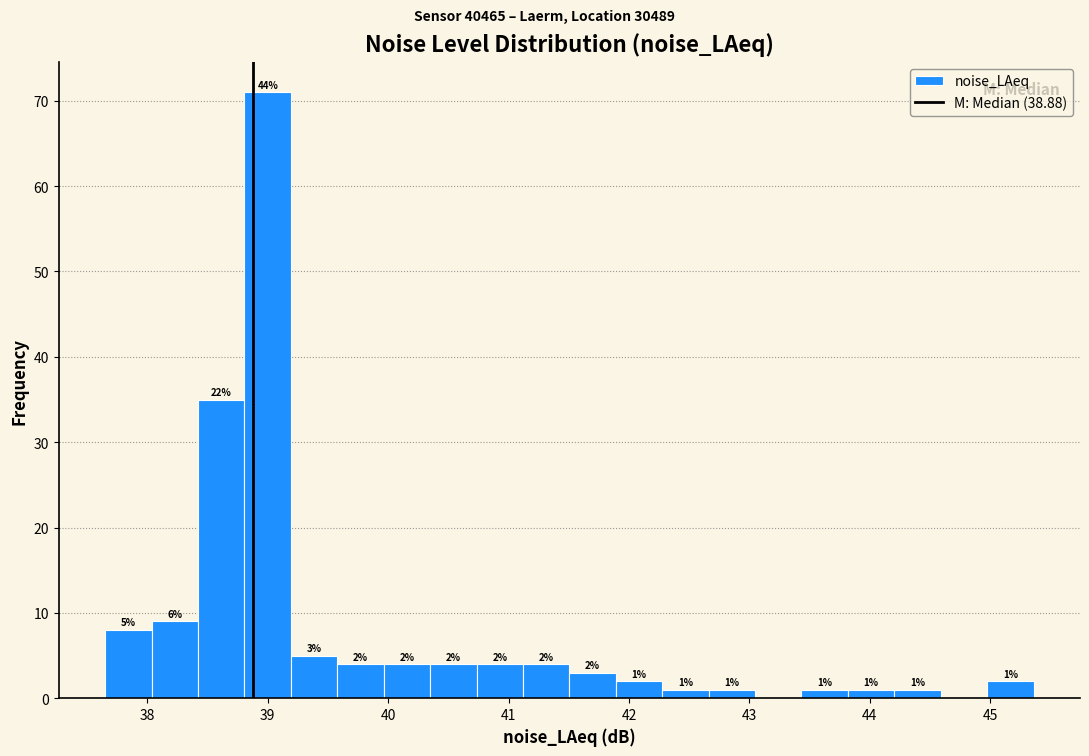

Read against the x-axis, roughly where is the centre of the tallest bar?

39.0